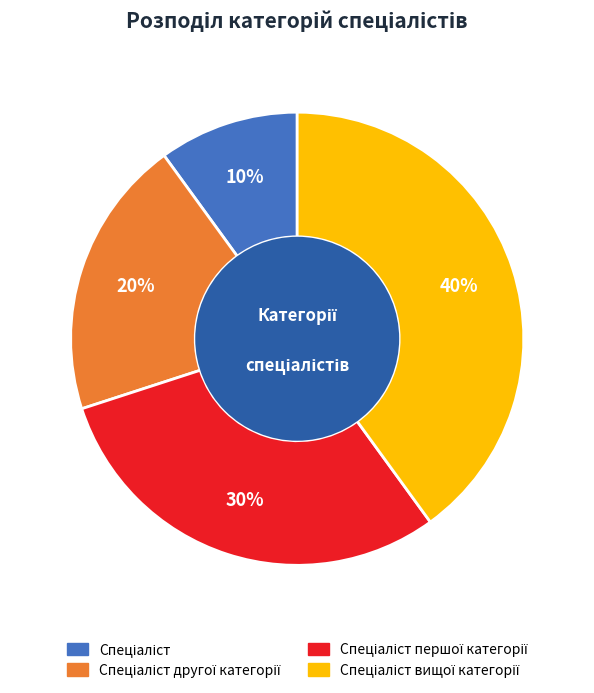

Is there any slice that represents more than half of the pie?

No